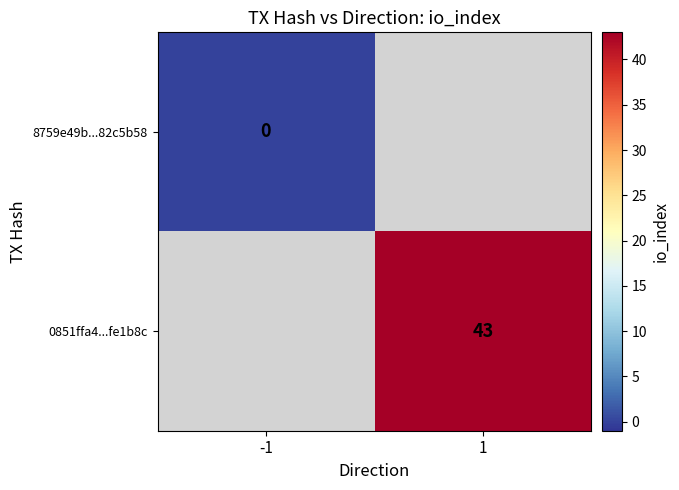

How many distinct data groups are displayed?

2